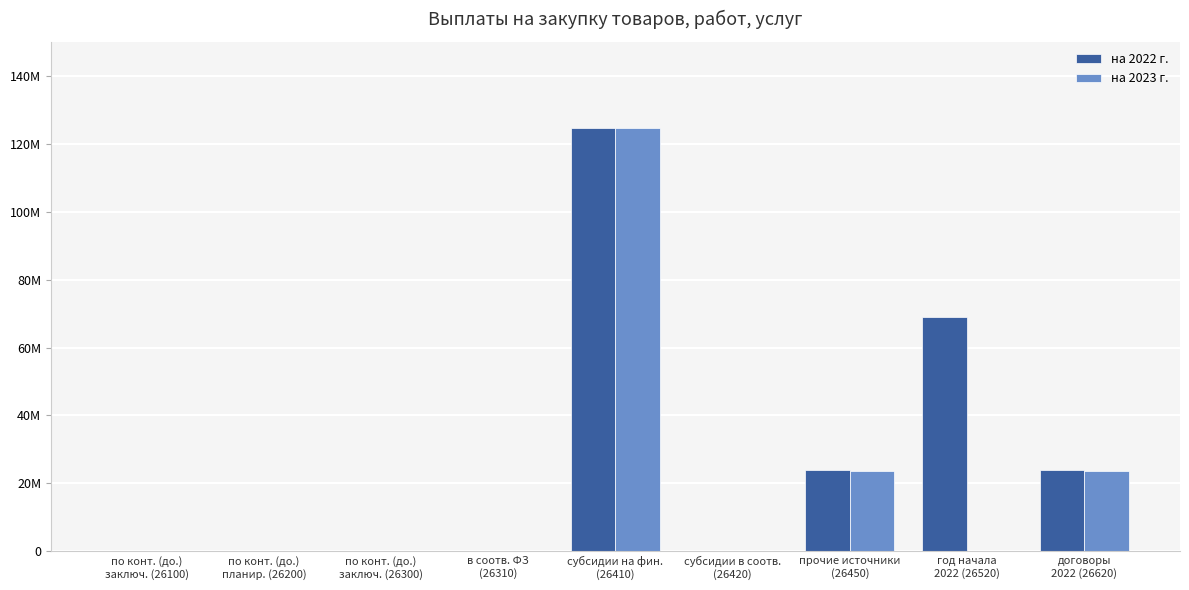

True or false: на 2022 г. has a value of 39206071.9 at прочие источники
(26450).

False